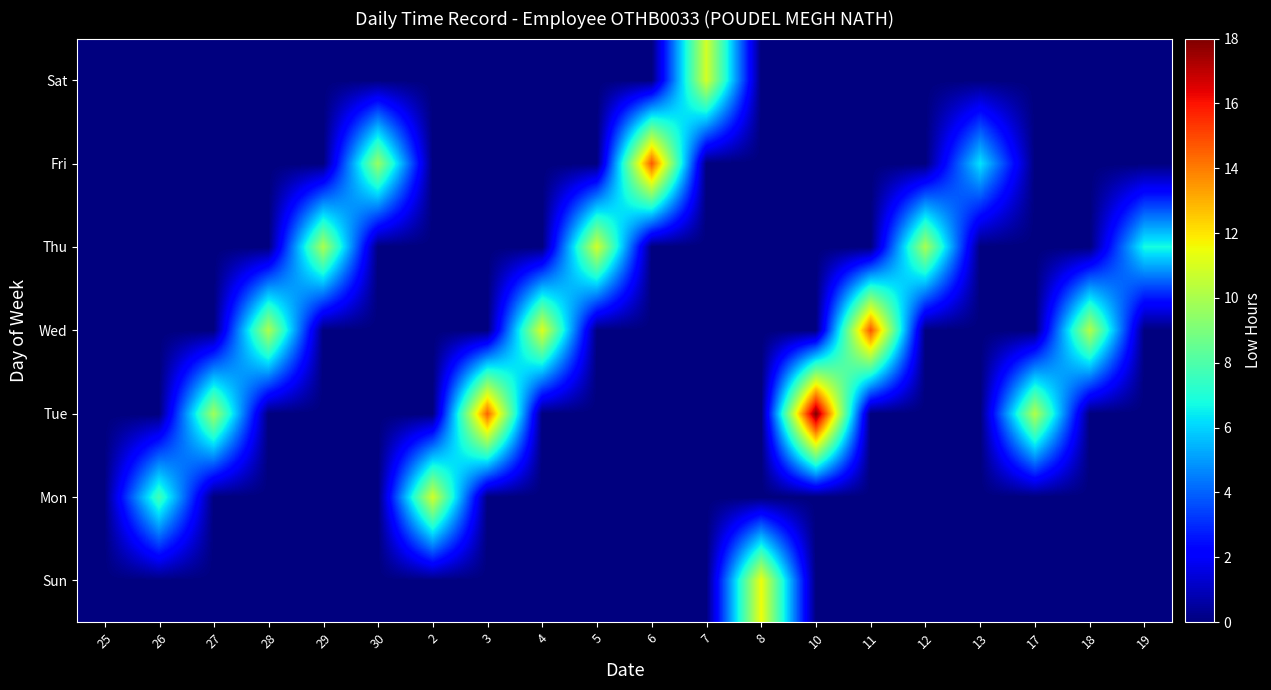

Which category has the lowest value across all series?

25